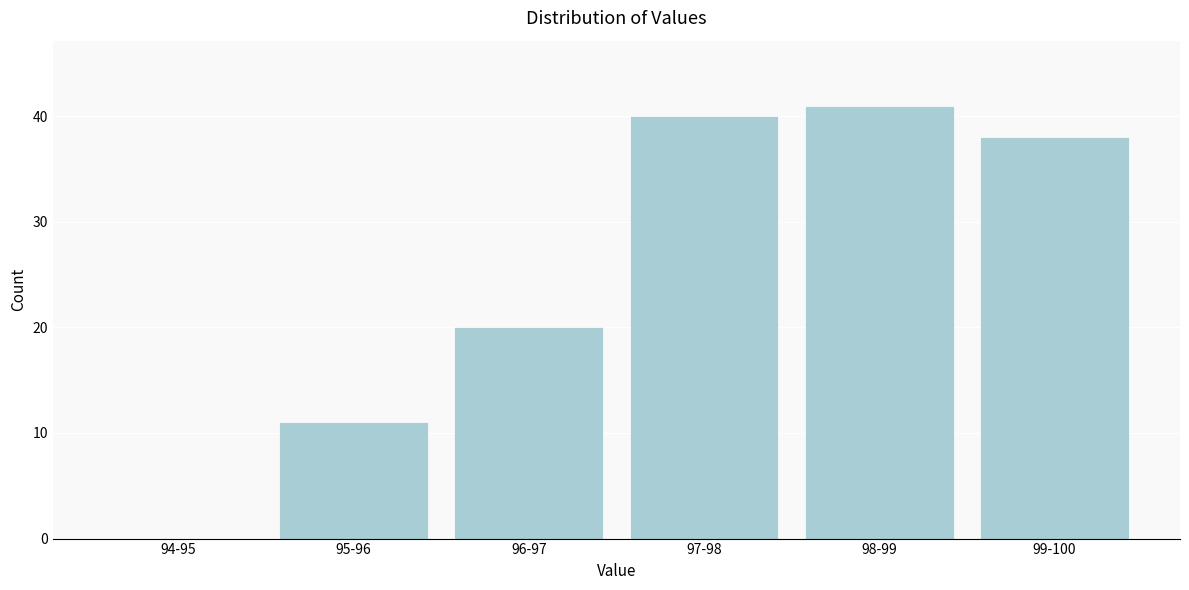

Reading left to right, transcribe all the data shown in this chart.

94-95=0	95-96=11	96-97=20	97-98=40	98-99=41	99-100=38